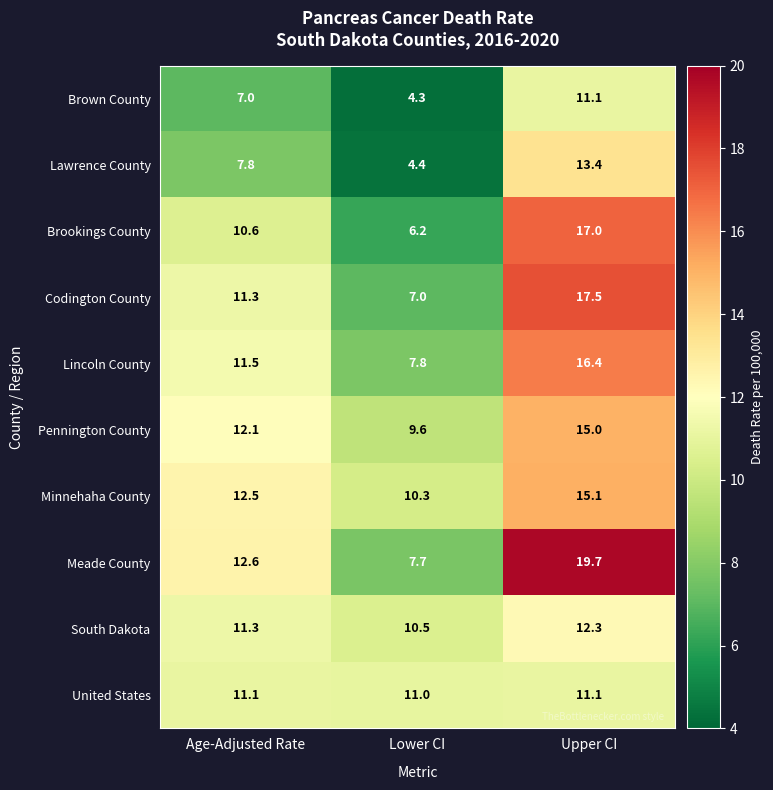

Is it true that Minnehaha County equals 6.1 at Upper CI?

False